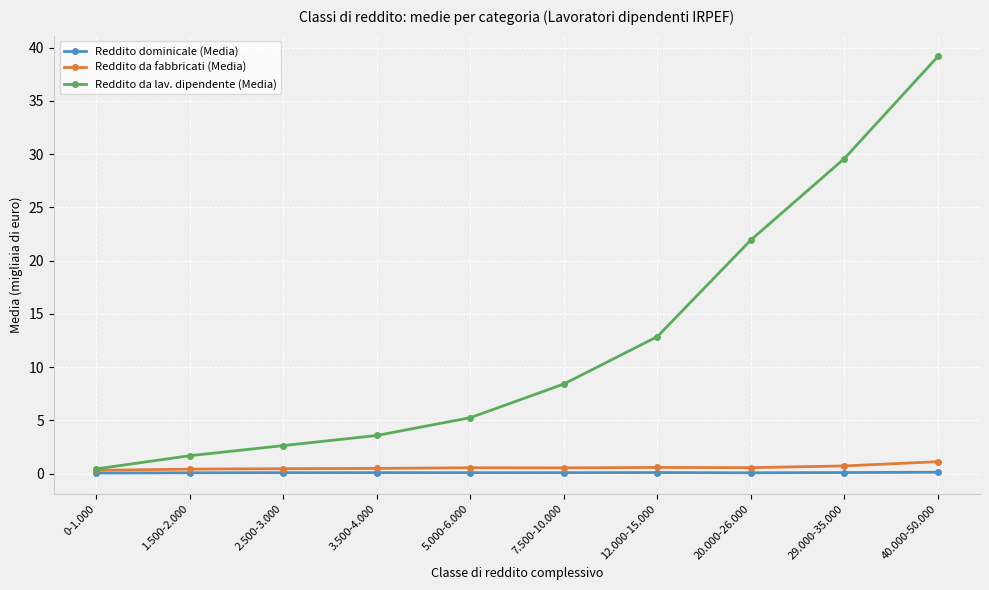

What is the label of the 5th point from the left?

5.000-6.000